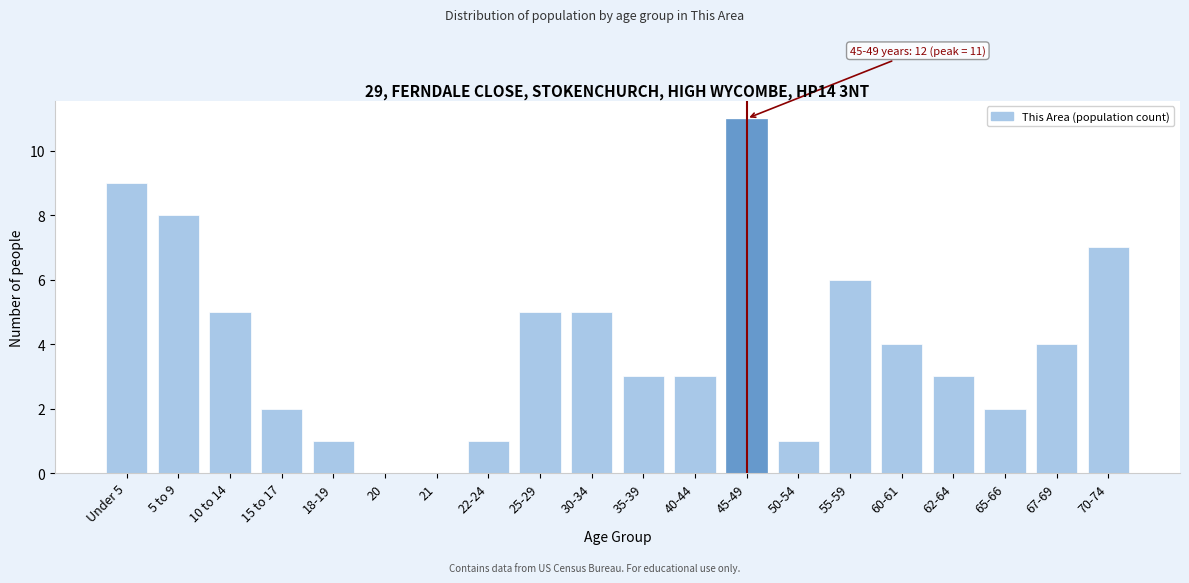

Reading left to right, extract all data points from this chart.

Under 5=9	5 to 9=8	10 to 14=5	15 to 17=2	18-19=1	20=0	21=0	22-24=1	25-29=5	30-34=5	35-39=3	40-44=3	45-49=11	50-54=1	55-59=6	60-61=4	62-64=3	65-66=2	67-69=4	70-74=7